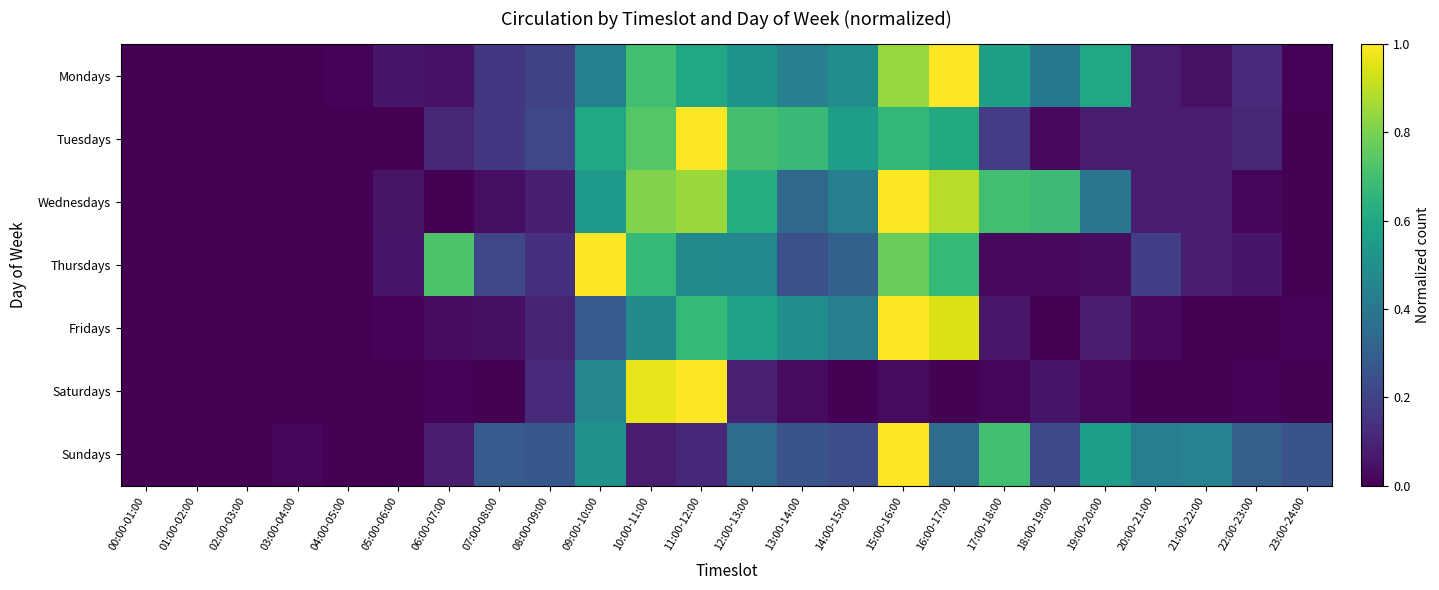

At 02:00-03:00, list the series in order from largest to smallest.

Mondays, Tuesdays, Wednesdays, Thursdays, Fridays, Saturdays, Sundays